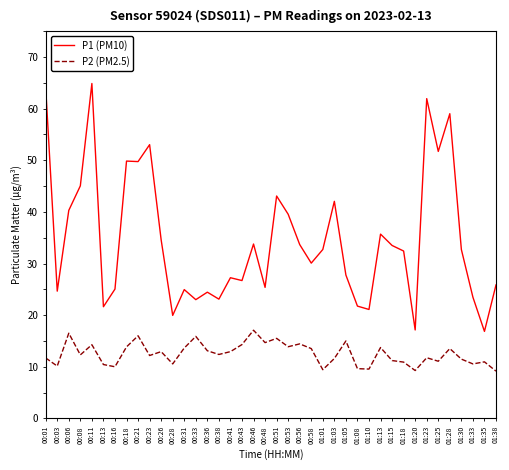

How many lines are shown in the chart?

2